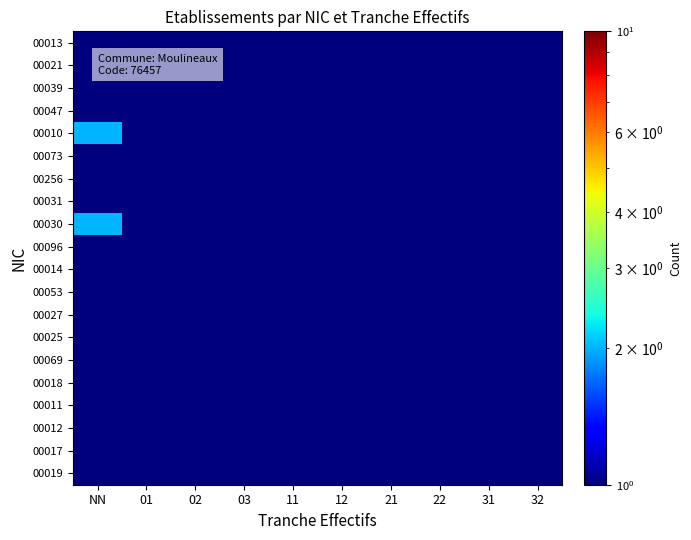

Which series has the largest range (max minus min)?

00010